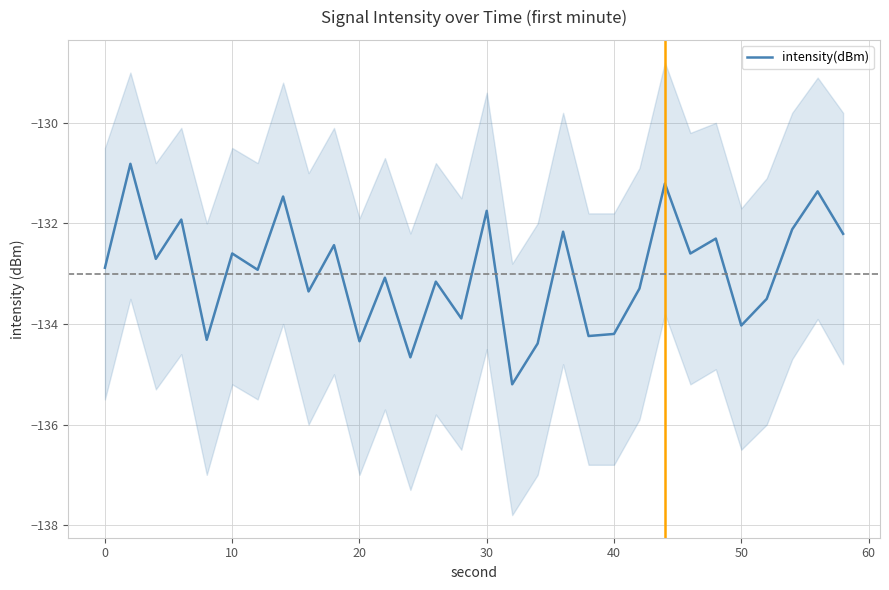

What is the highest value of the intensity(dBm) series?

-130.8